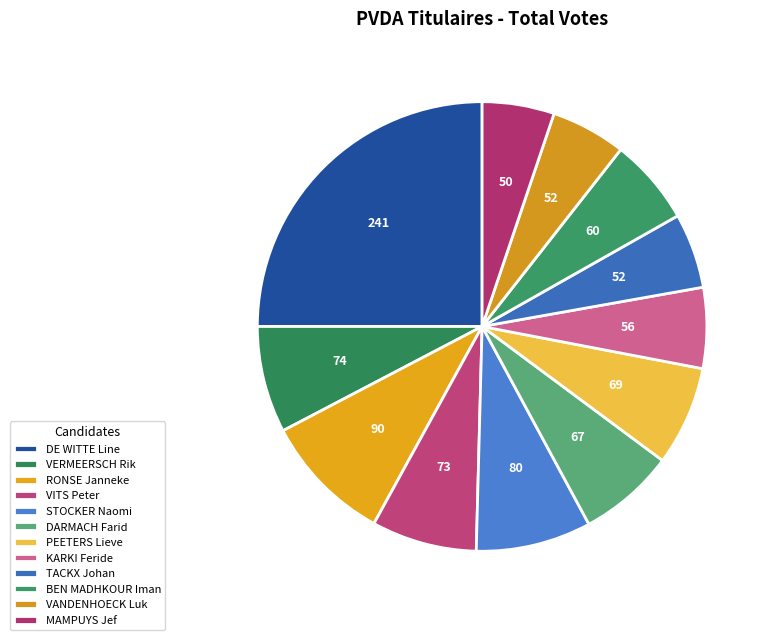

Which slice is the largest?

DE WITTE Line